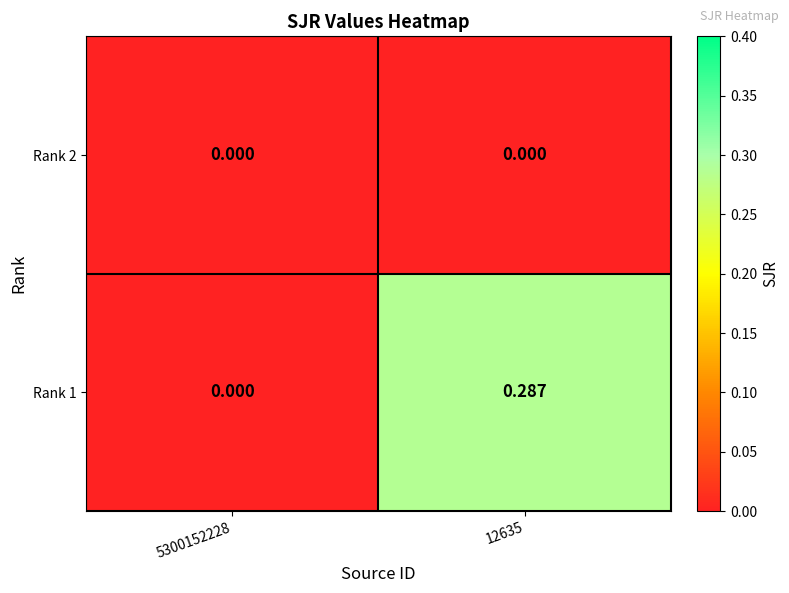

Is the value of Rank 2 at 12635 greater than the value of Rank 1 at 12635?

No